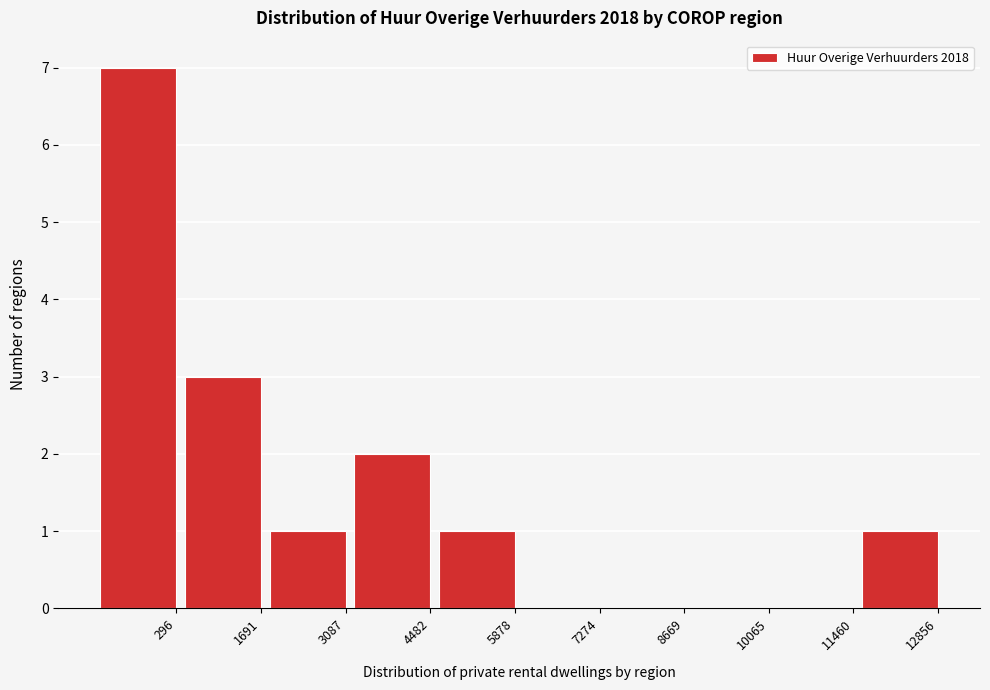

Reading left to right, list all the values displayed in this chart.

296=7	1691=3	3087=1	4482=2	5878=1	7274=0	8669=0	10065=0	11460=0	12856=1